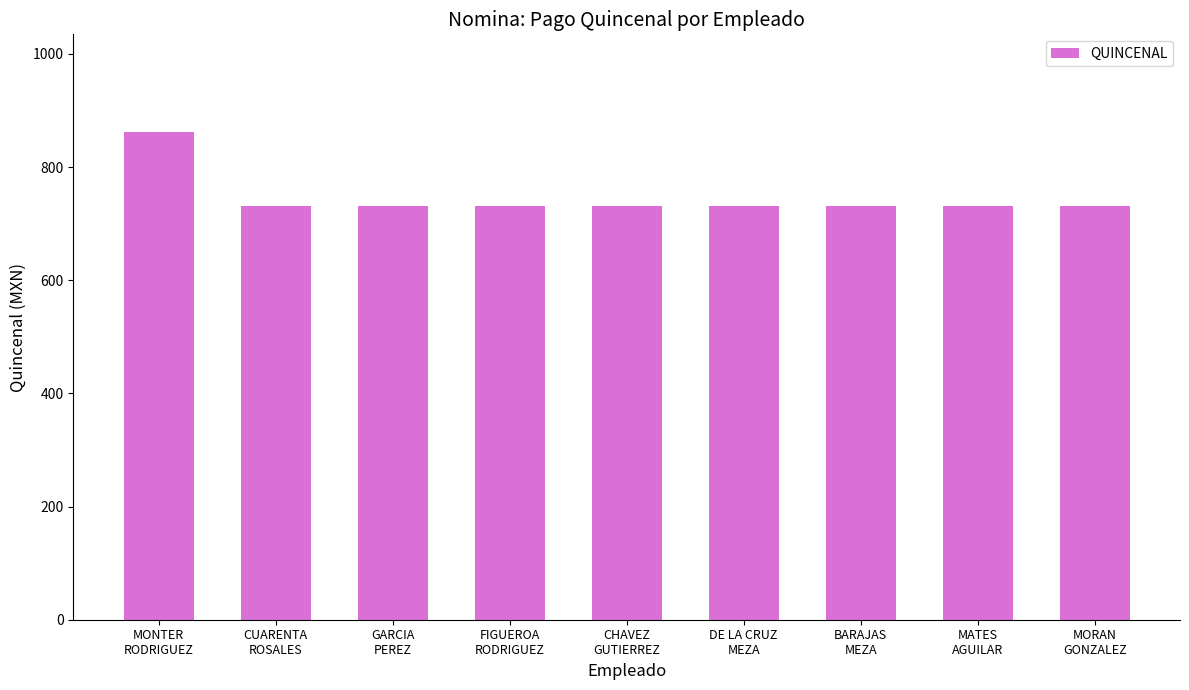

What is the smallest value displayed?

731.6